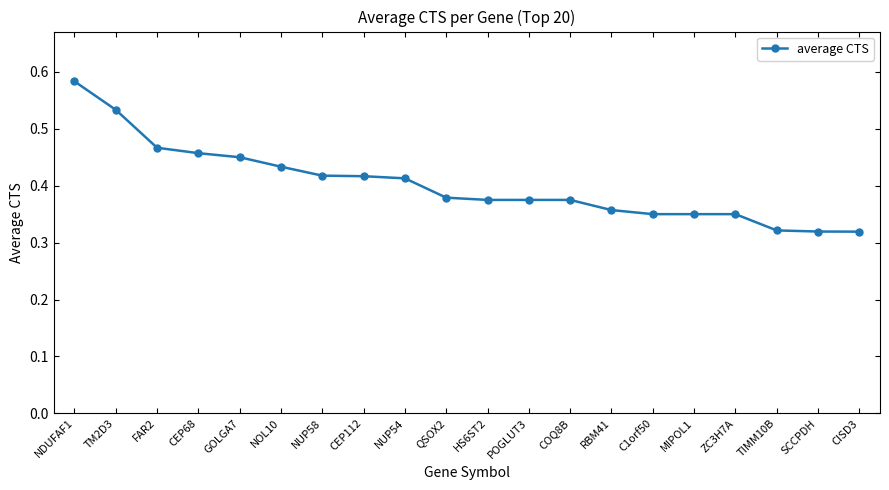

The chart shows a value of 0.1 at ZC3H7A. True or false?

False